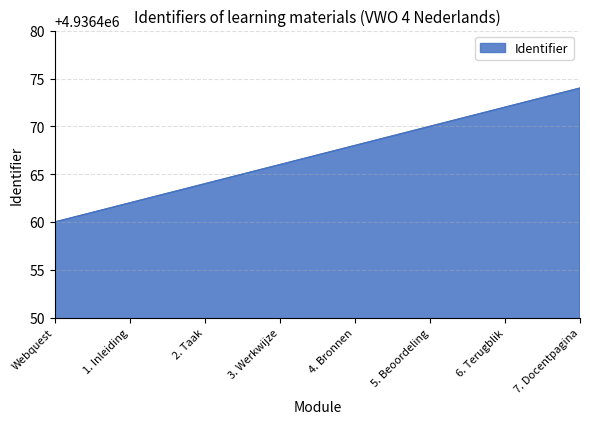

What position from the left is 3. Werkwijze?

4